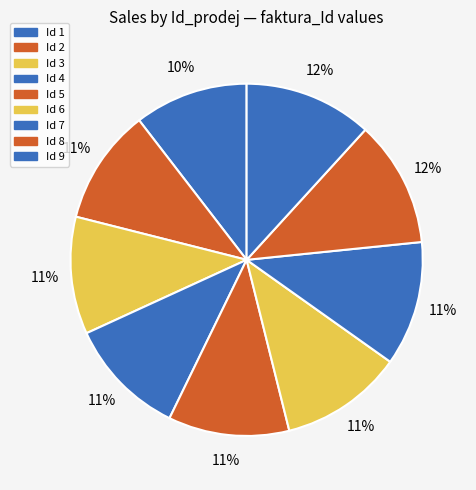

To the nearest percent, what is the average slice percentage?

11%